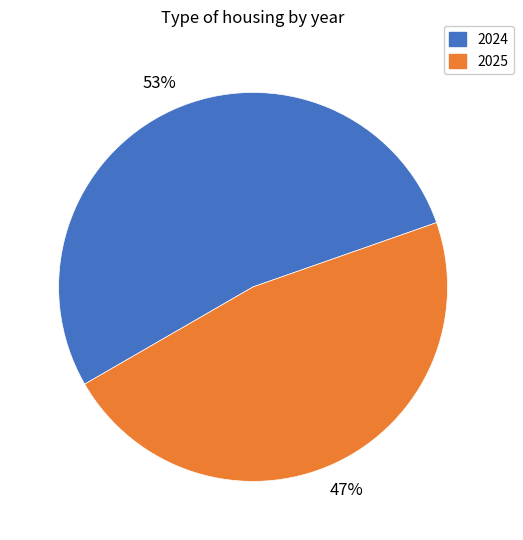

To the nearest percent, what is the difference between the largest and smallest slice percentages?

6%